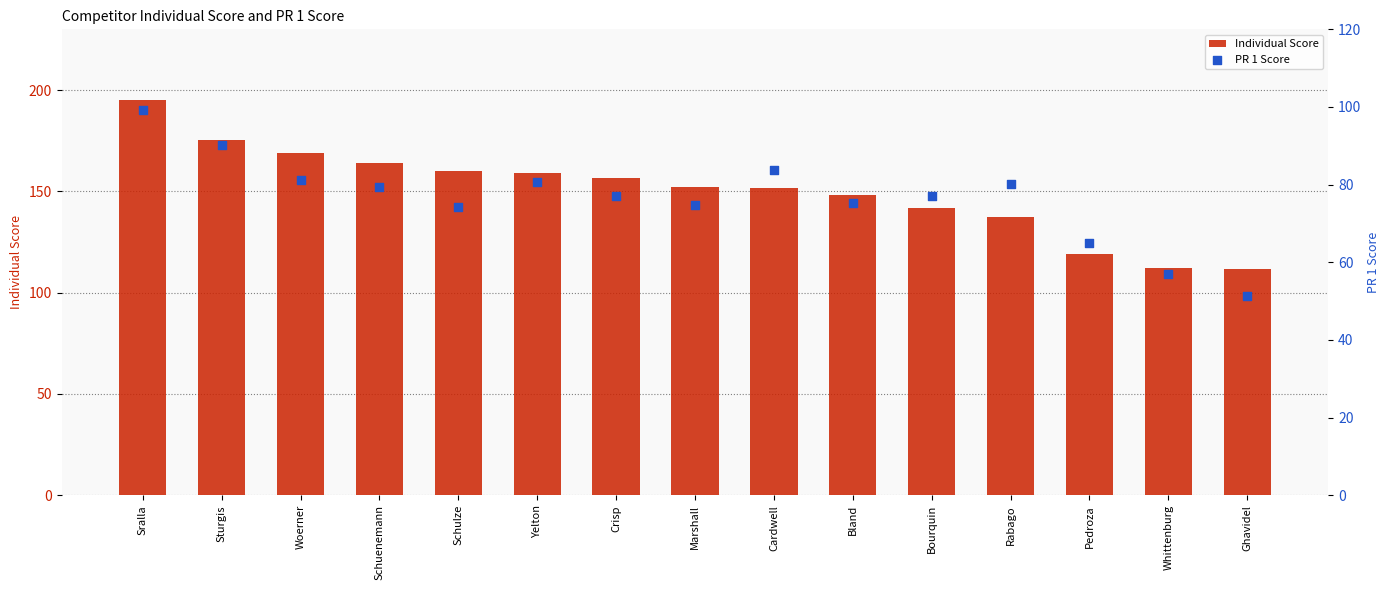

At which category is the sum across all series the highest?

Sralla